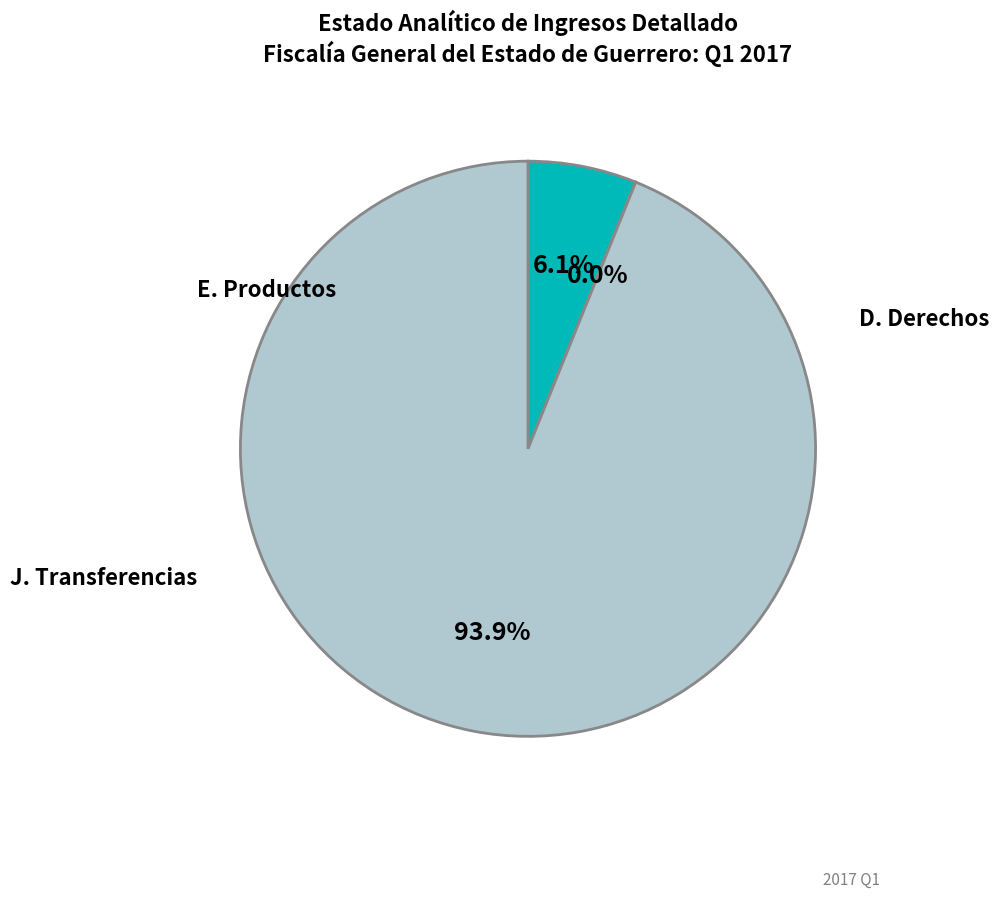

Which slice represents more than half of the pie?

J. Transferencias